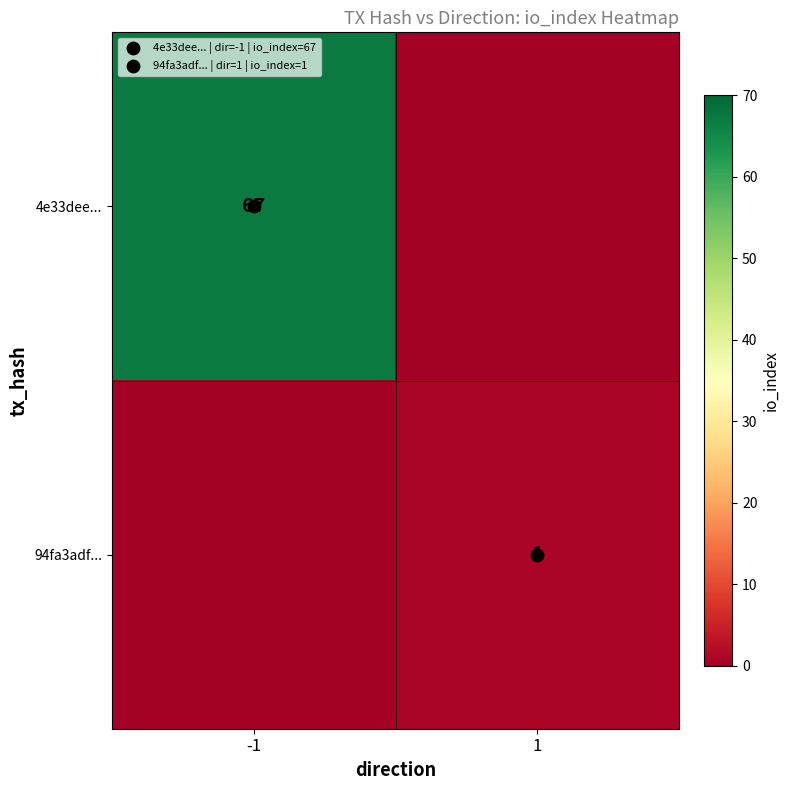

At -1, list the series in order from largest to smallest.

4e33dee..., 94fa3adf...